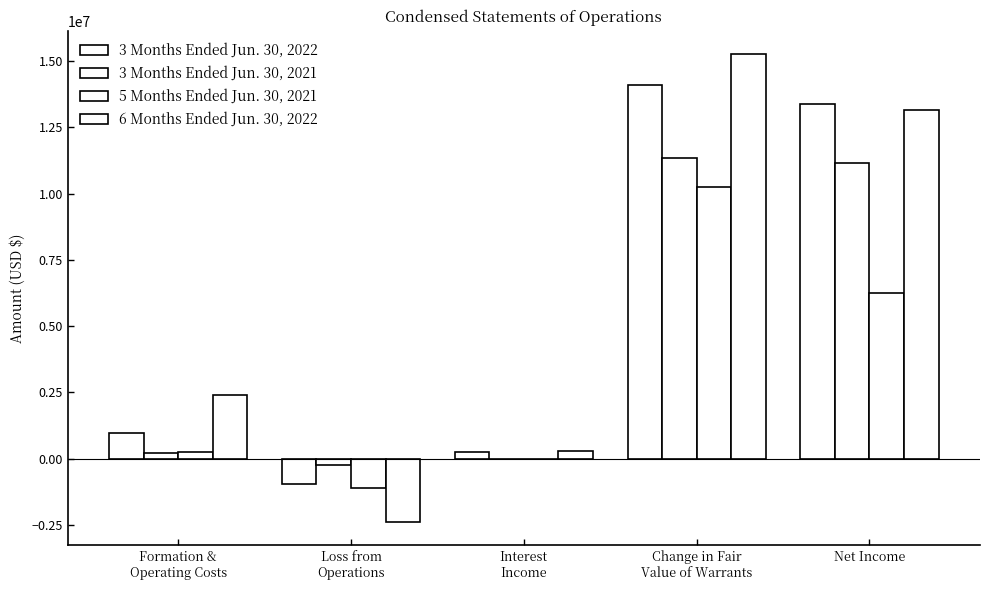

Count the number of data series in this chart.

4